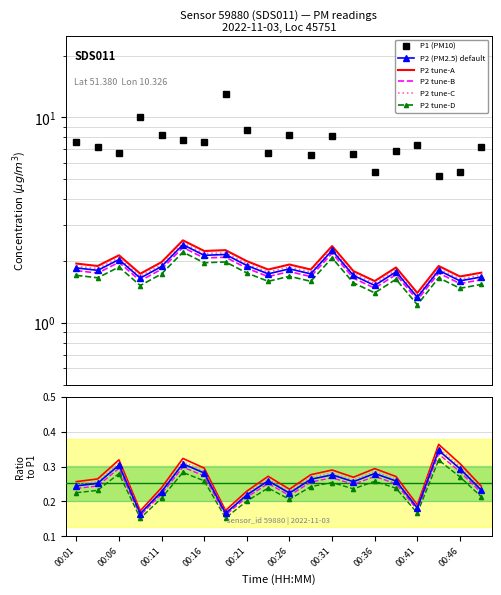

Where is the first local minimum for P1?

00:06